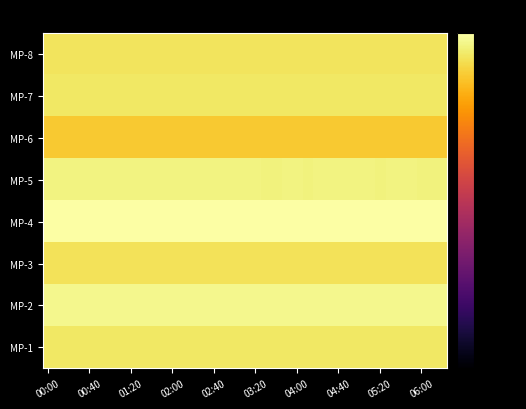

What is the minimum value shown in the chart?

-10.2